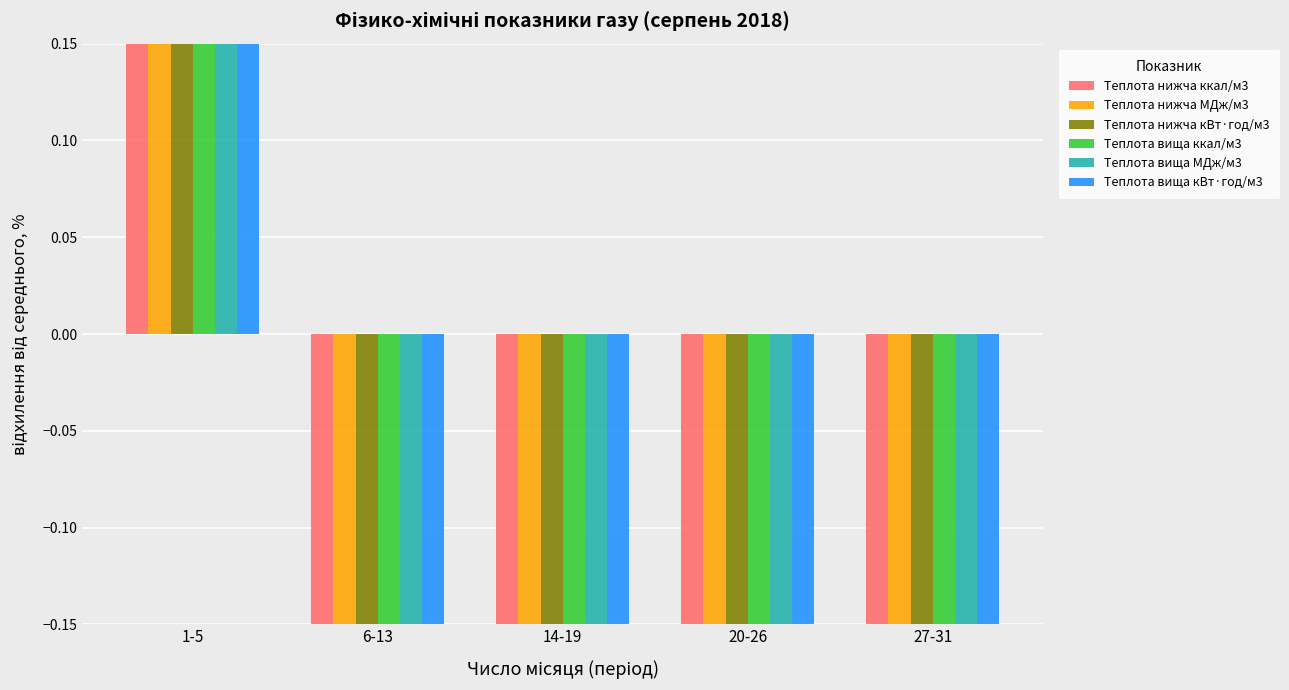

How many data points does each series have?

5